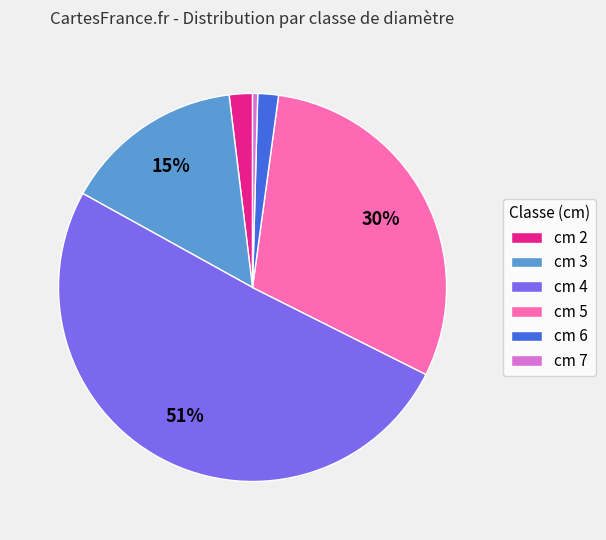

What percentage is the cm 2 slice, to the nearest percent?

2%